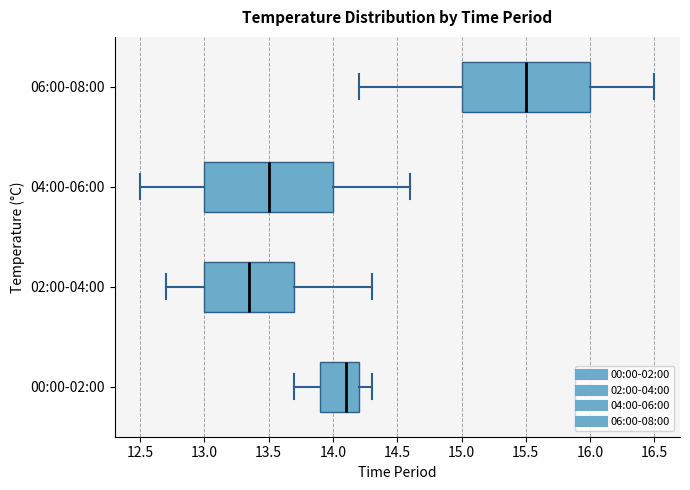

Which box's median line is the furthest to the right?

06:00-08:00